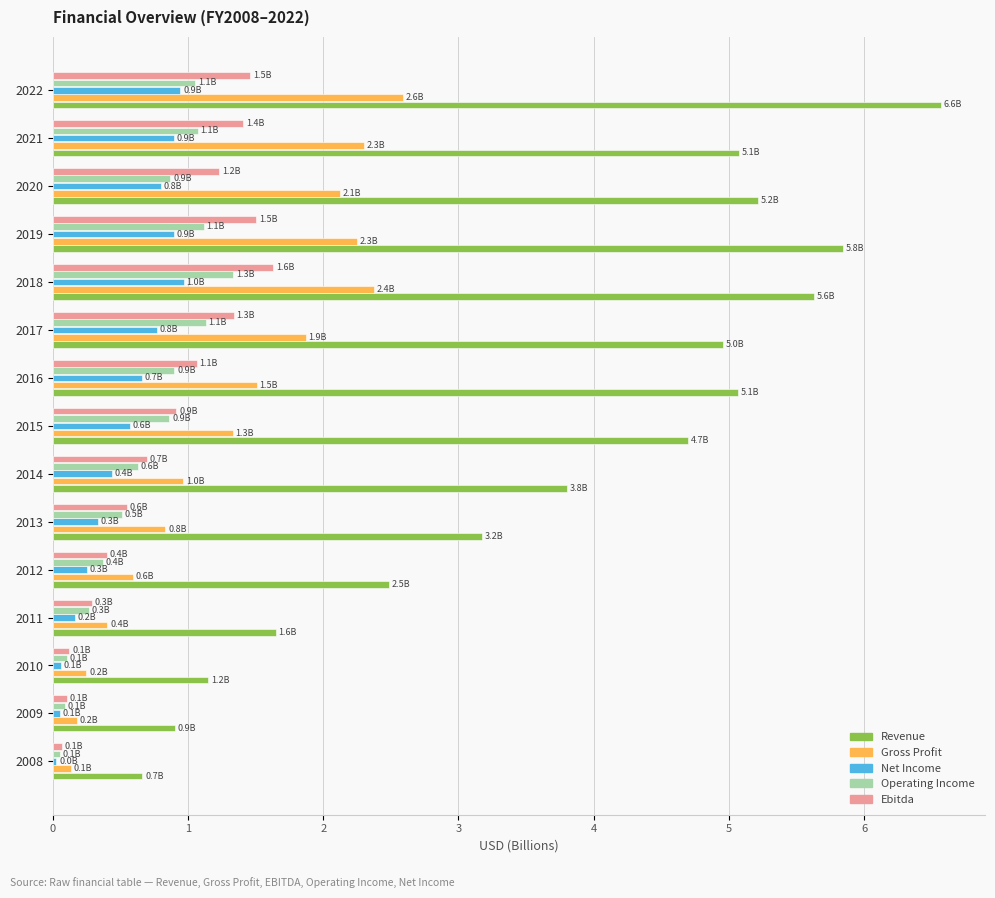

What is the spread (max minus min) of values at 2018?

4.7